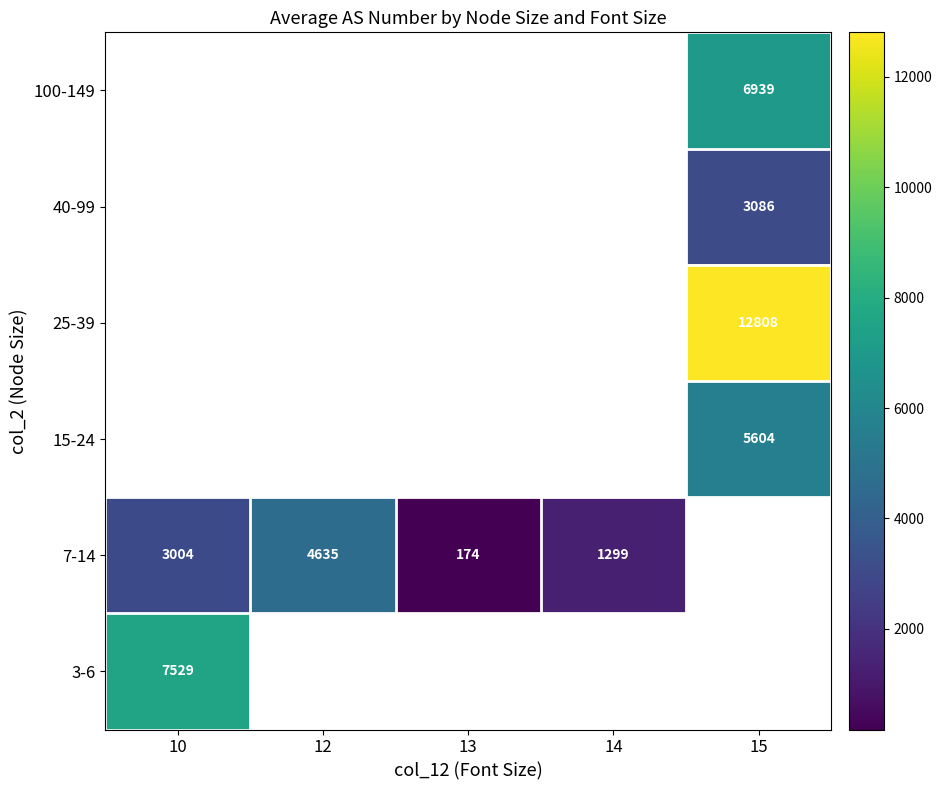

Is it true that 25-39 equals 7123 at 15?

False